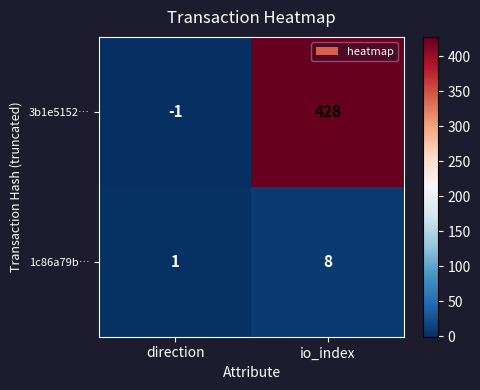

What is the difference between the maximum and minimum values in the 3b1e5152… series?

429